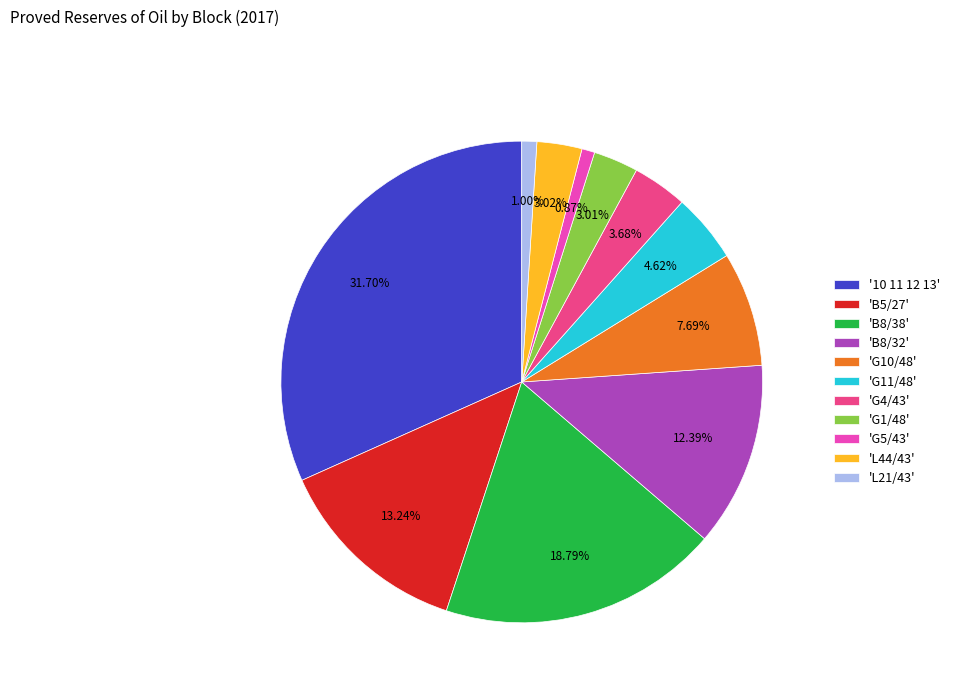

Does '10 11 12 13' represent more than half of the total?

No